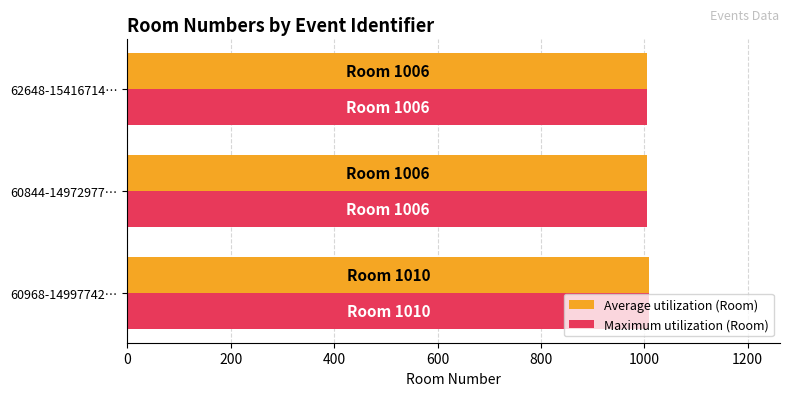

What is the greatest value displayed?

1010